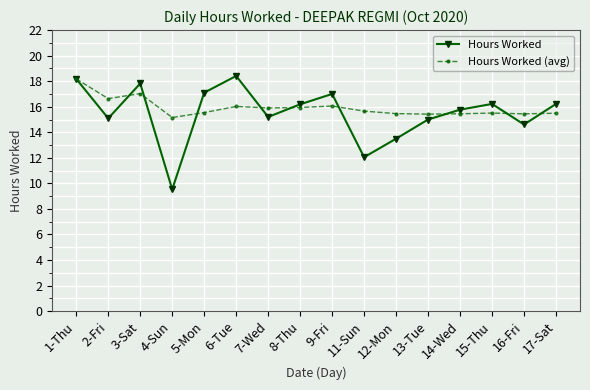

The value of Hours Worked at 8-Thu is 8.9. True or false?

False